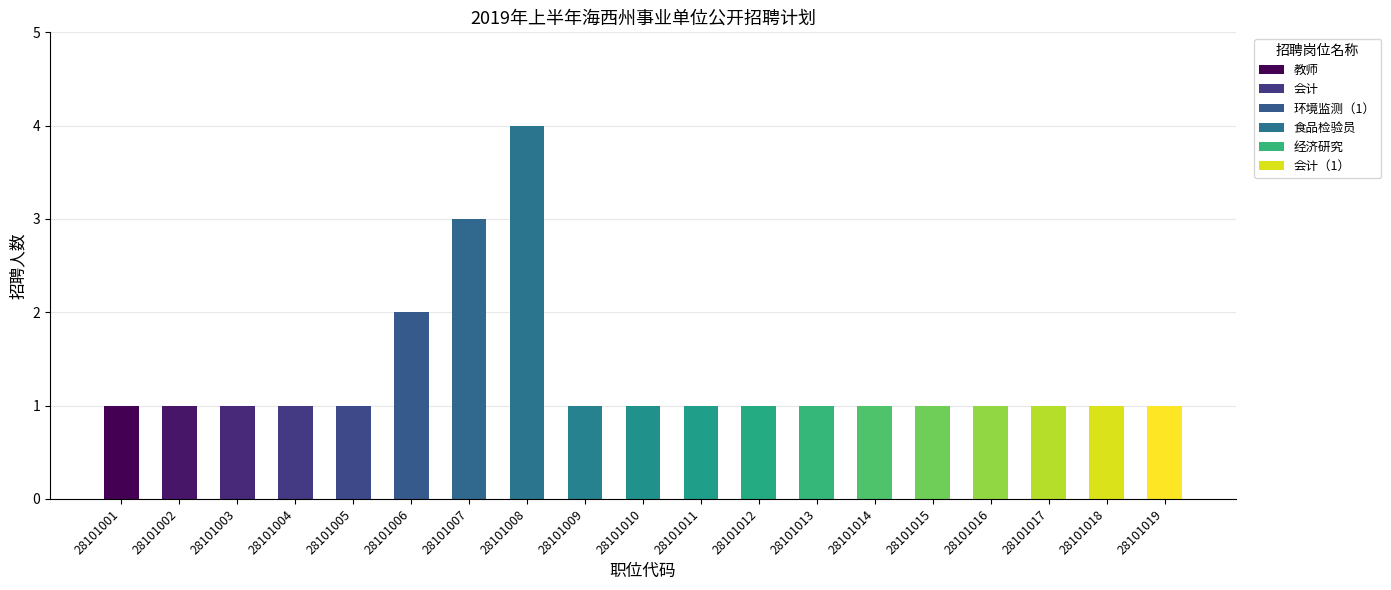

Are the bars grouped side by side (vs. stacked)?

Yes